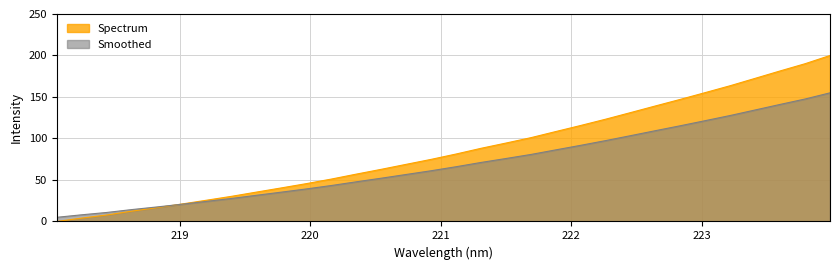

What is the change in value from 218.6332 to 221.6902?

+88.6